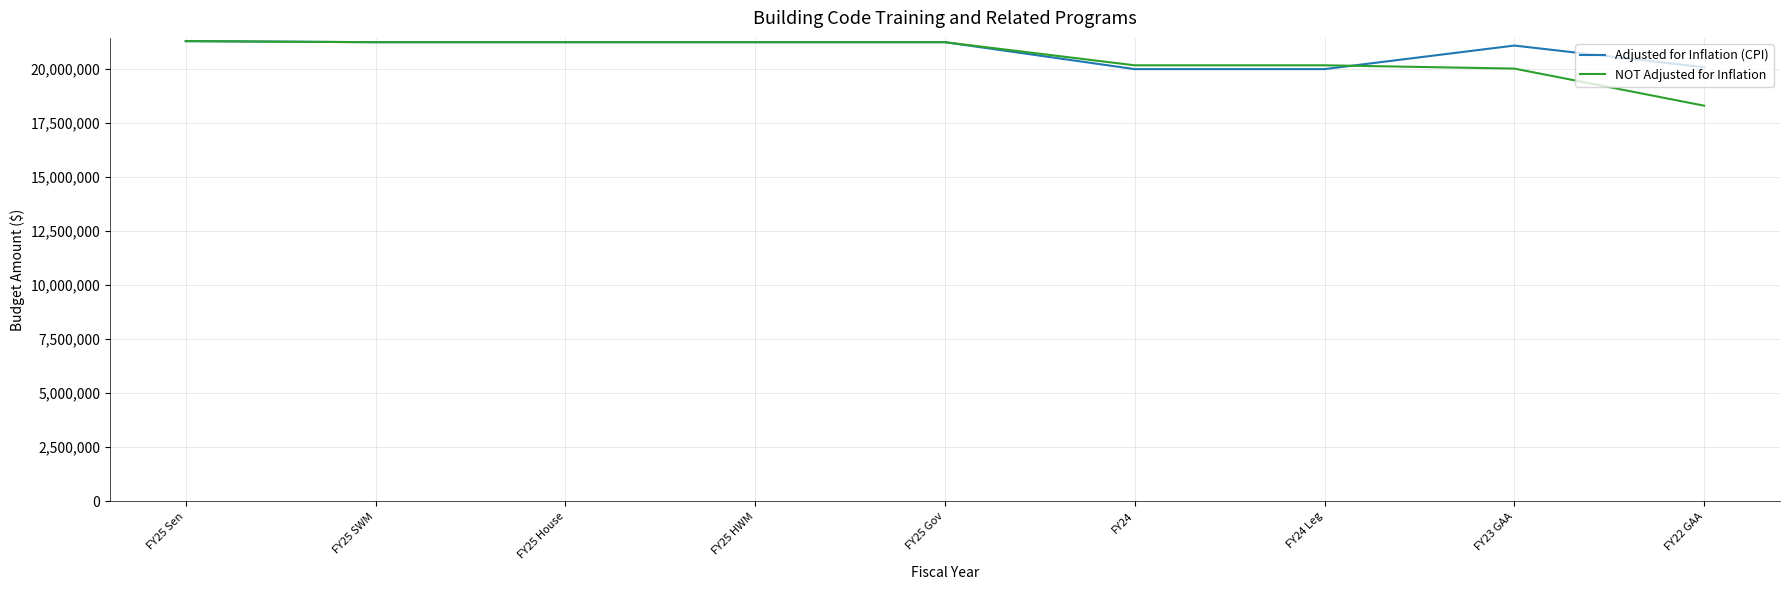

Which label corresponds to the smallest value in the chart?

FY22 GAA